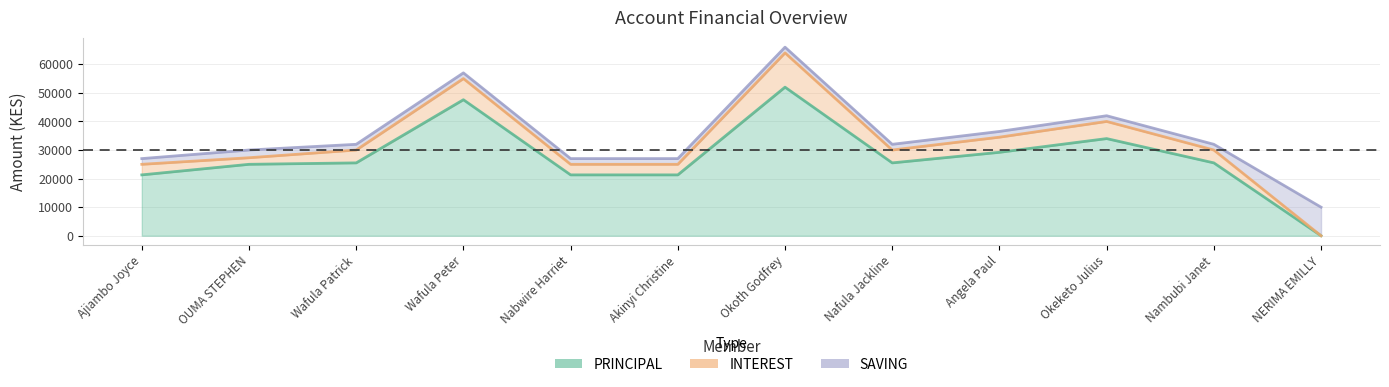

In SAVING, how many points are higher than both neighbors (excluding endpoints)?

1